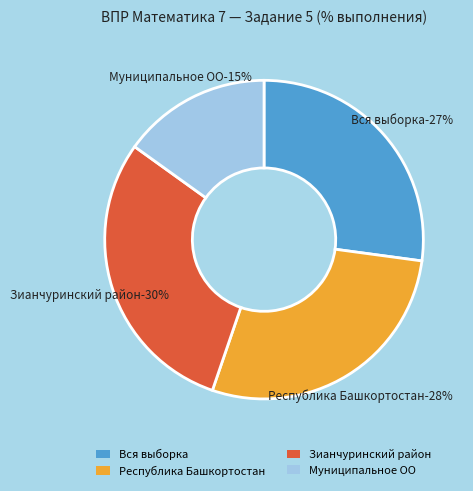

To the nearest percent, what is the difference between the largest and smallest slice percentages?

15%